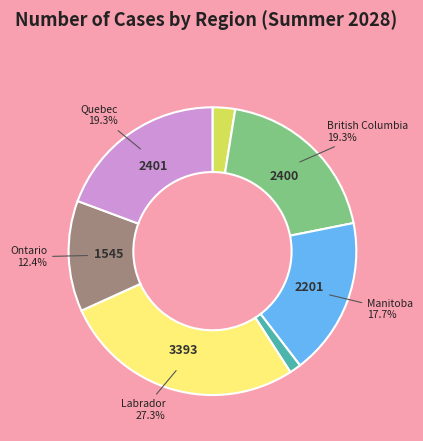

Count the number of slices in the pie.

7